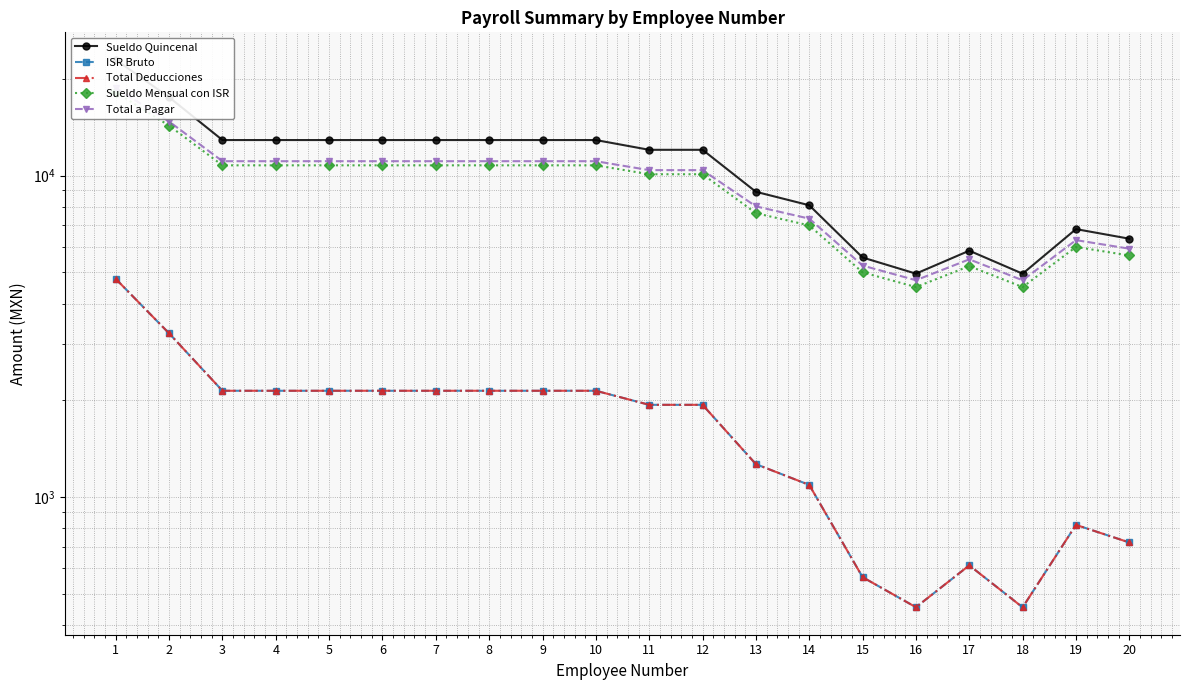

How many lines are shown in the chart?

5